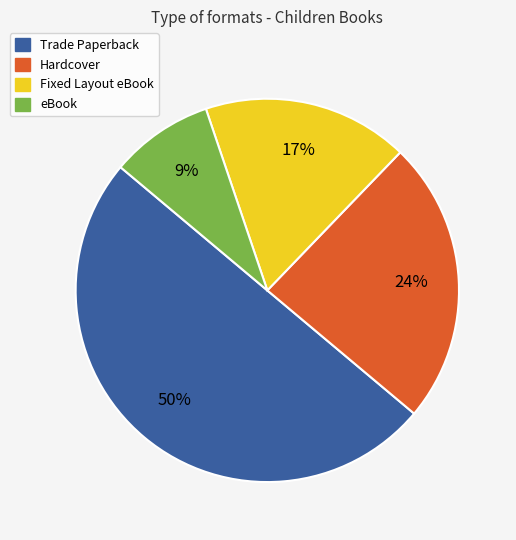

Which slice is the smallest?

eBook